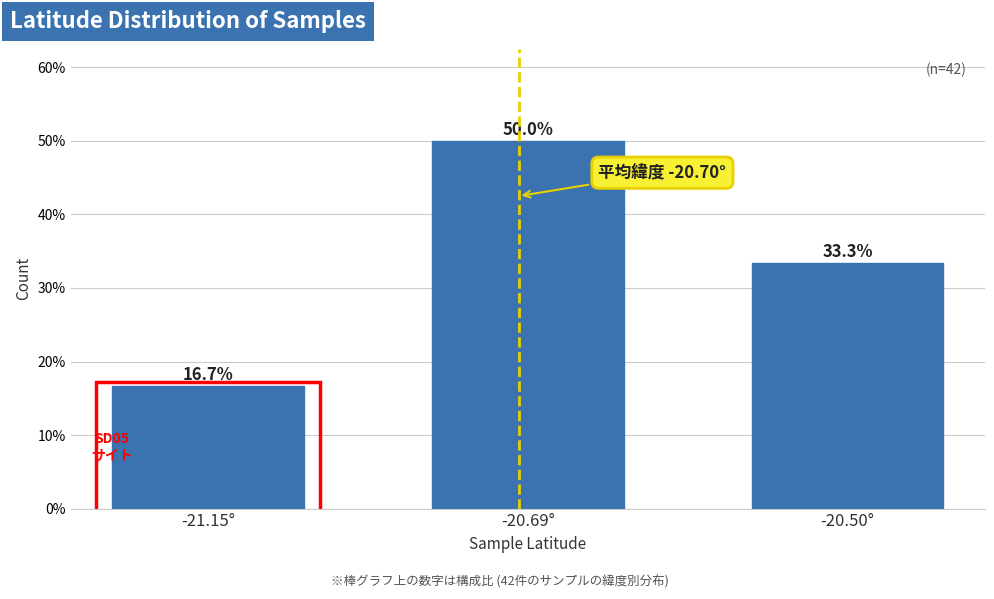

Reading right to left, extract all data points from this chart.

33.3	50.0	16.7